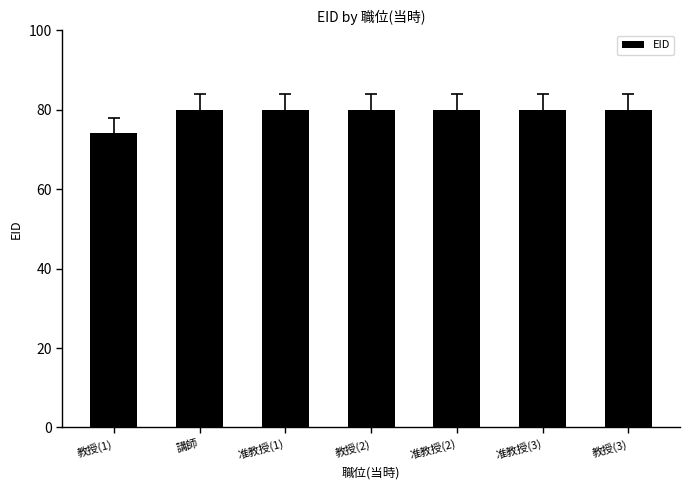

The value at 教授(1) is 74.2. True or false?

True